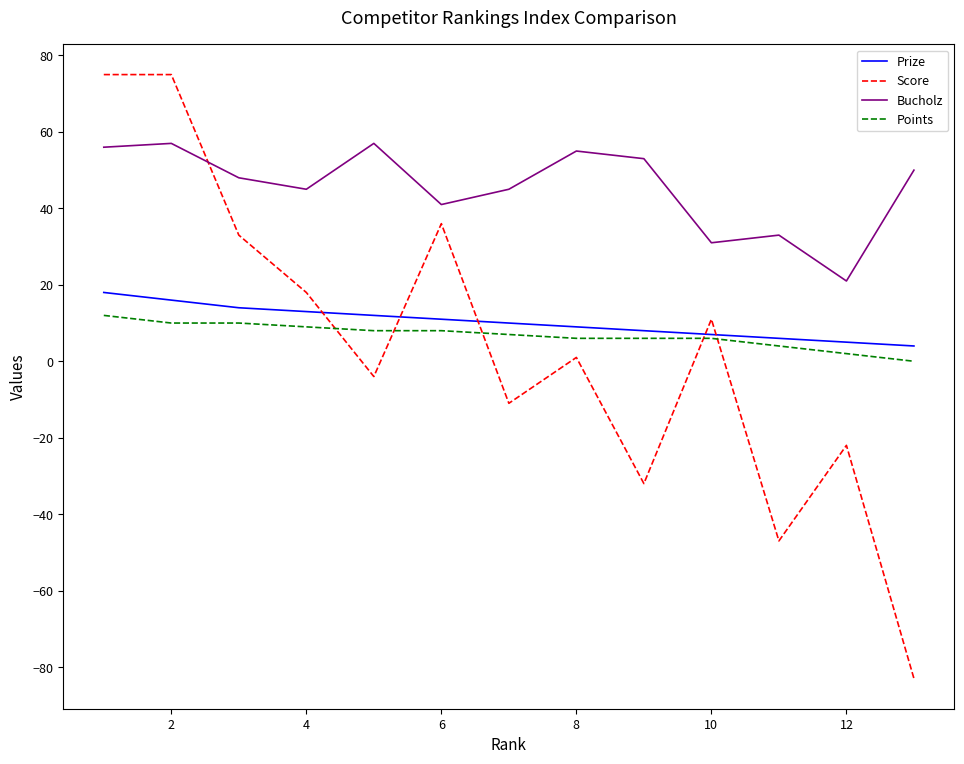

Which series has the widest spread of values?

Score